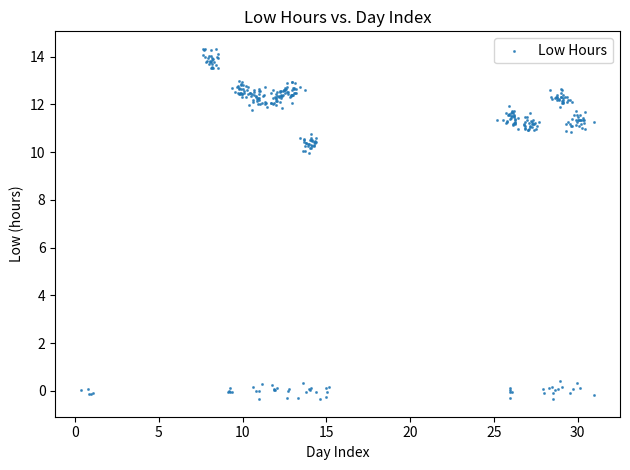

What is the range of Y values (max minus min)?

14.7